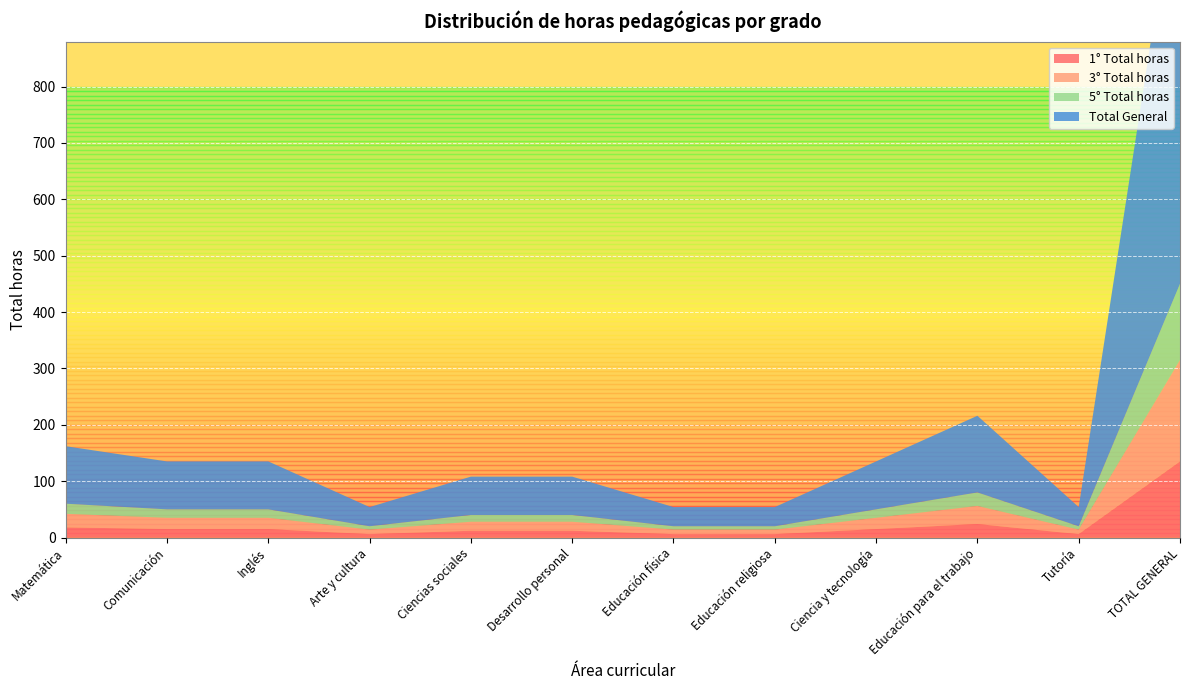

Reading left to right, transcribe all the data shown in this chart.

1° Total horas: Matemática=18	Comunicación=15	Inglés=15	Arte y cultura=6	Ciencias sociales=12	Desarrollo personal=12	Educación física=6	Educación religiosa=6	Ciencia y tecnología=15	Educación para el trabajo=24	Tutoría=6	TOTAL GENERAL=135
3° Total horas: Matemática=24	Comunicación=20	Inglés=20	Arte y cultura=8	Ciencias sociales=16	Desarrollo personal=16	Educación física=8	Educación religiosa=8	Ciencia y tecnología=20	Educación para el trabajo=32	Tutoría=8	TOTAL GENERAL=180
5° Total horas: Matemática=18	Comunicación=15	Inglés=15	Arte y cultura=6	Ciencias sociales=12	Desarrollo personal=12	Educación física=6	Educación religiosa=6	Ciencia y tecnología=15	Educación para el trabajo=24	Tutoría=6	TOTAL GENERAL=135
Total General: Matemática=102	Comunicación=85	Inglés=85	Arte y cultura=34	Ciencias sociales=68	Desarrollo personal=68	Educación física=34	Educación religiosa=34	Ciencia y tecnología=85	Educación para el trabajo=136	Tutoría=34	TOTAL GENERAL=765